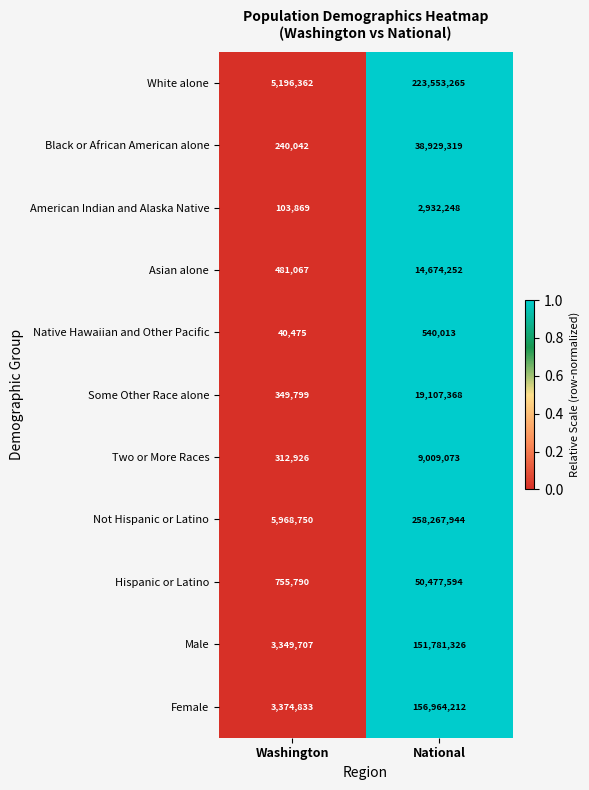

What is the total value across all series at National?

926236614